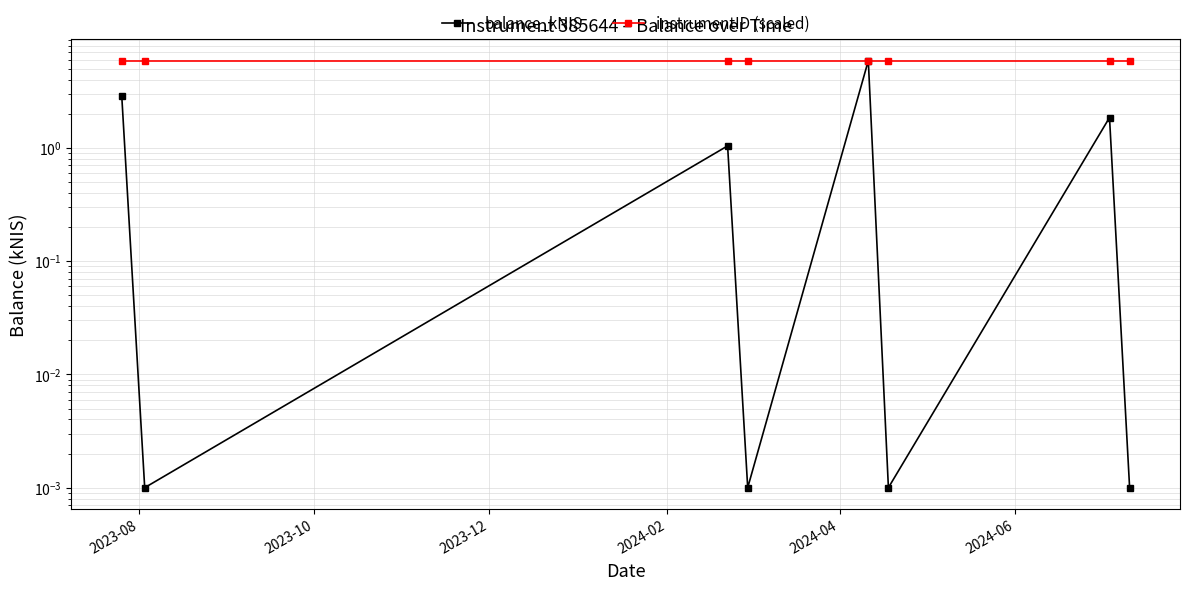

What is the difference between the maximum and minimum values in the balance_kNIS series?

5.9